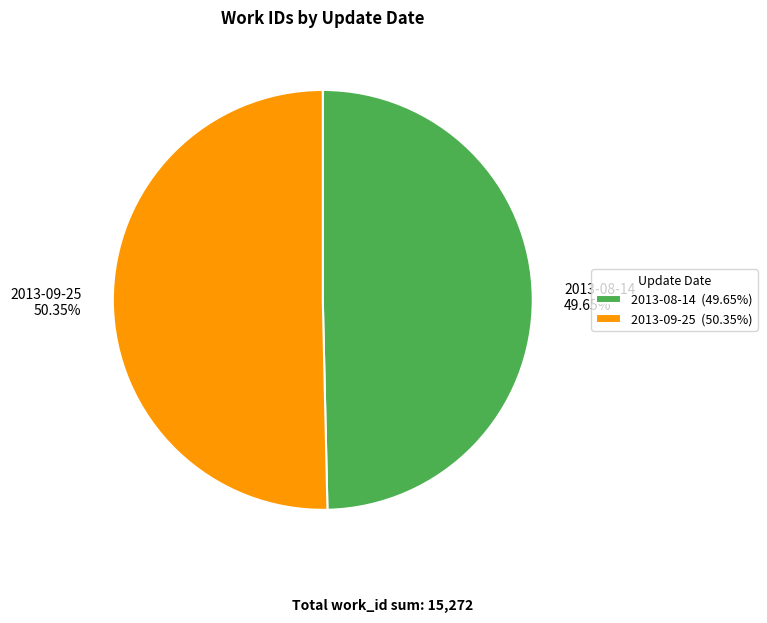

To the nearest percent, what is the average slice percentage?

50%